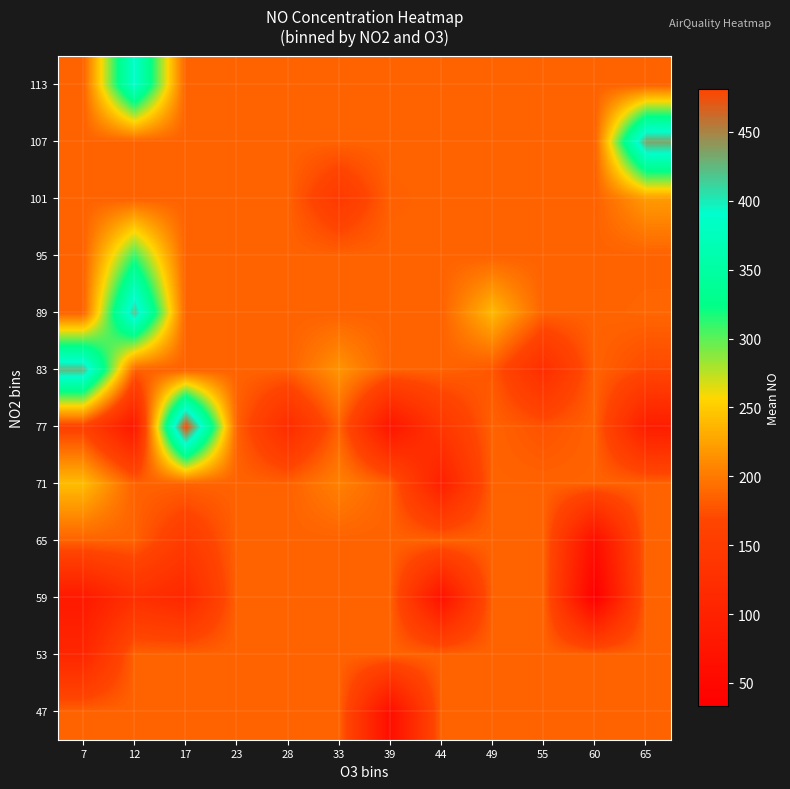

Which label corresponds to the largest value in the chart?

17